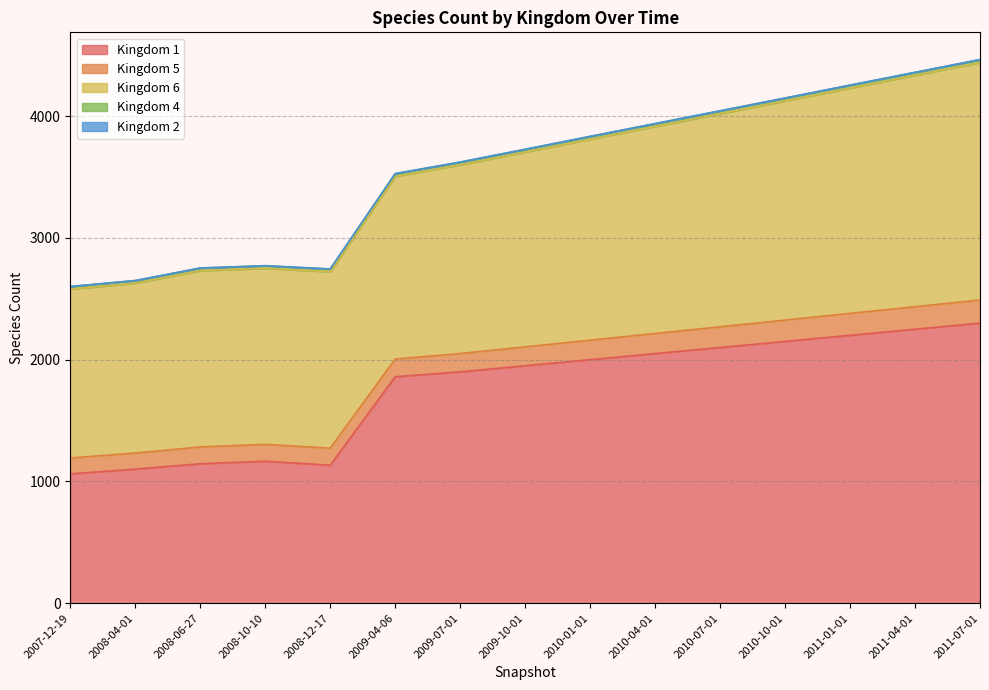

What is the value of the 5 point at the 15th from the left?

190